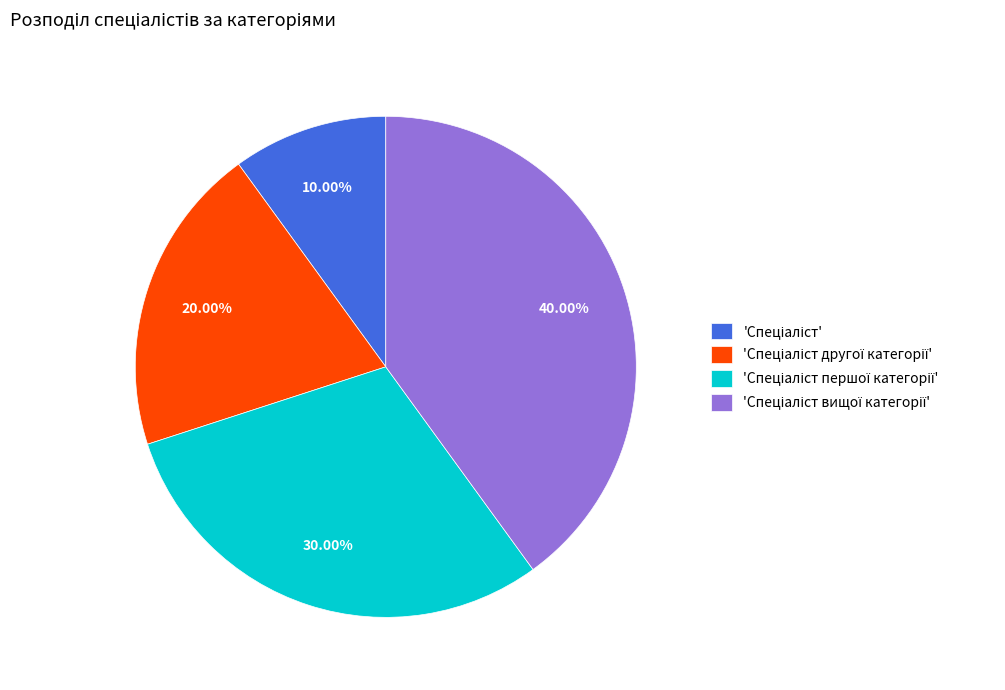

Is there any slice that represents more than half of the pie?

No